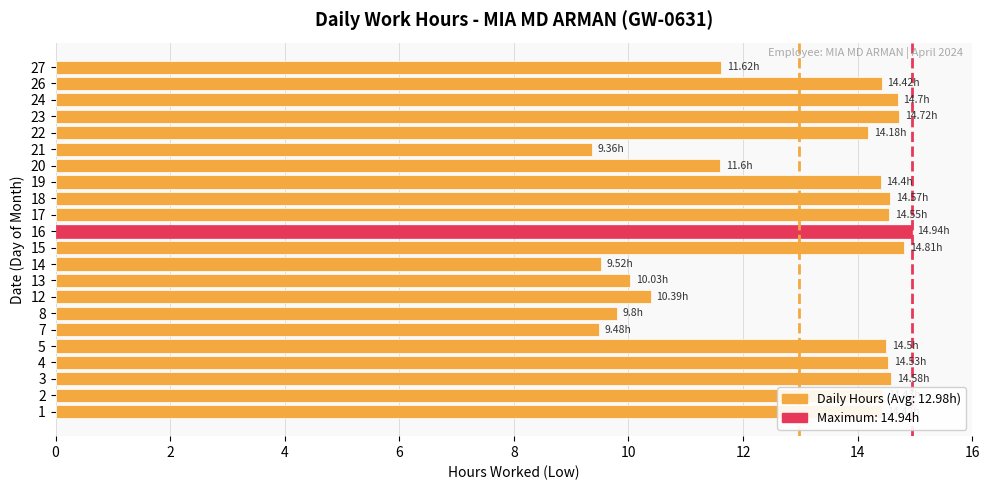

How many data points are less than 14?

8